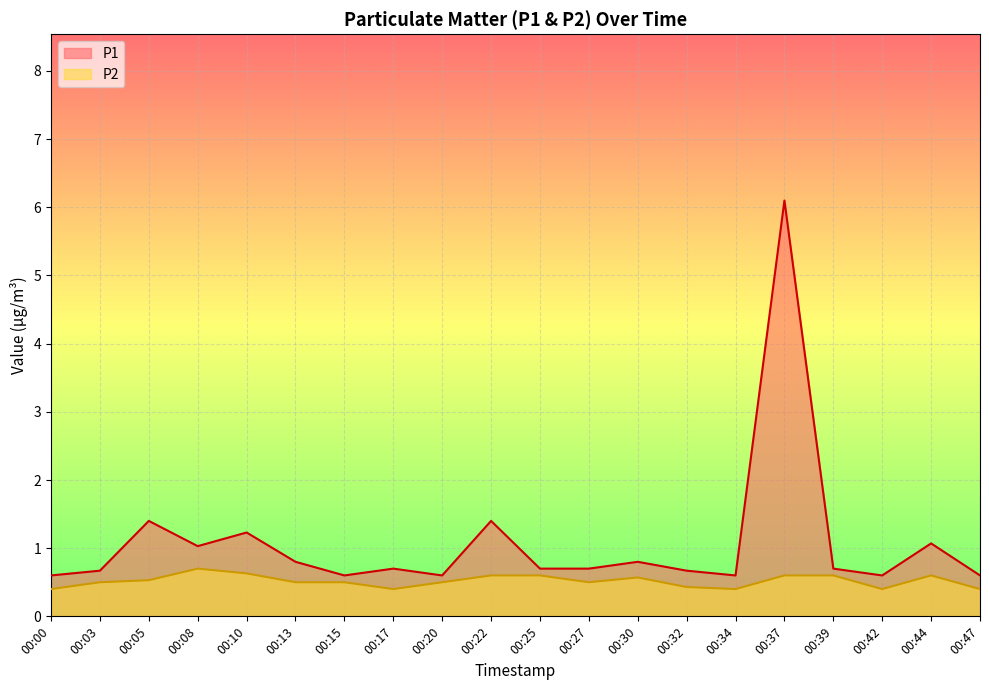

In P2, how many points are higher than both neighbors (excluding endpoints)?

3